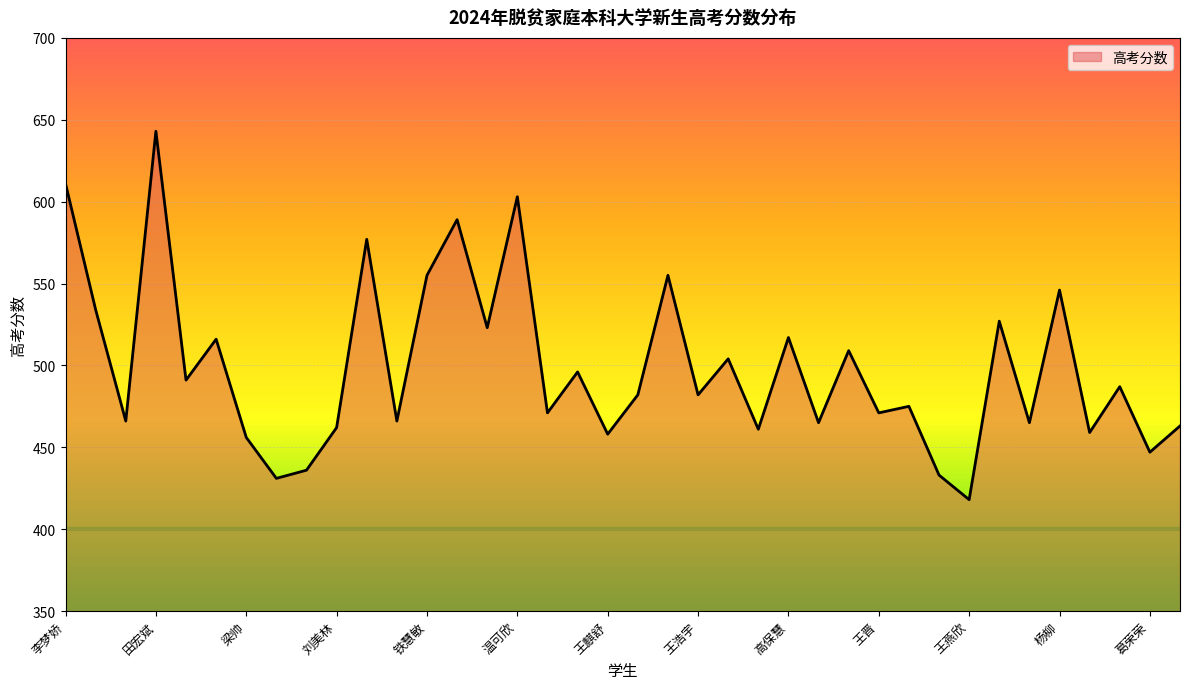

What is the difference between the maximum and second lowest values?

212